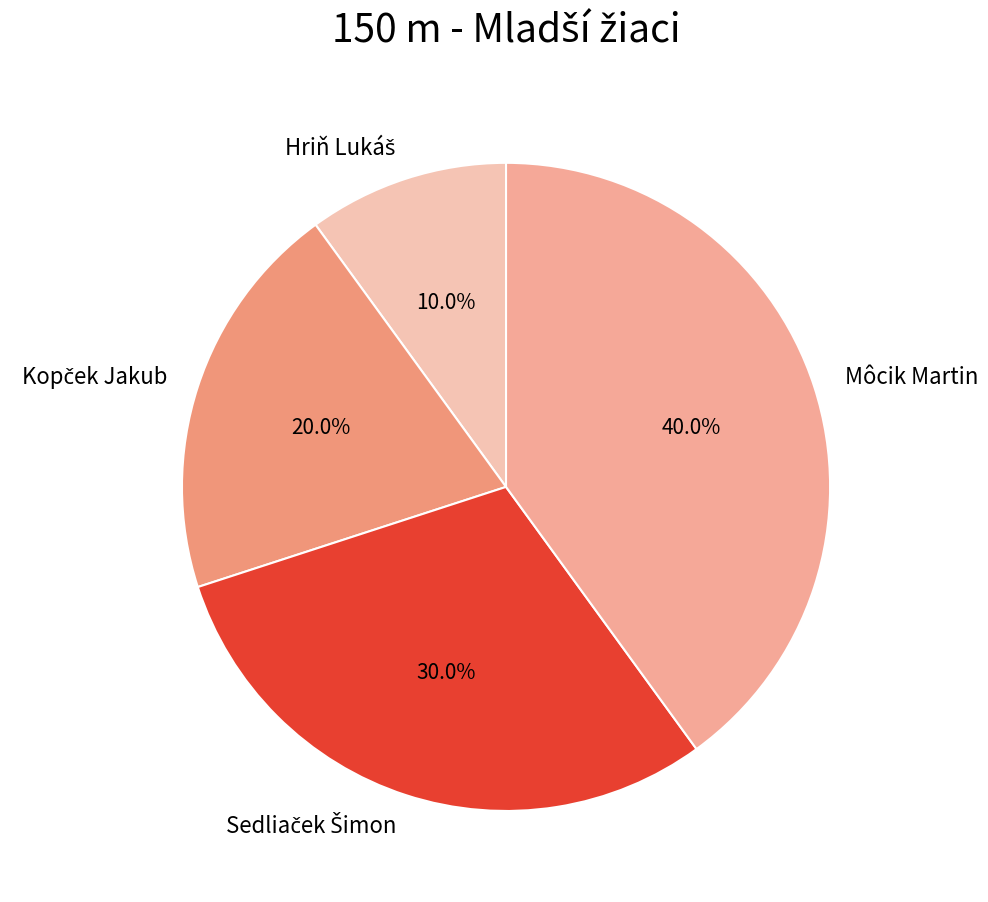

Is there a majority slice in this chart?

No